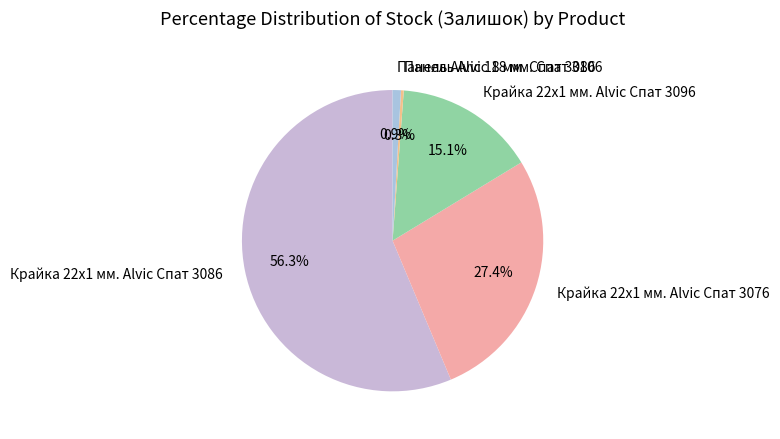

Do Панель Alvic 18 мм. Спат 3086 and Крайка 22x1 мм. Alvic Спат 3086 together represent more than half of the pie?

Yes